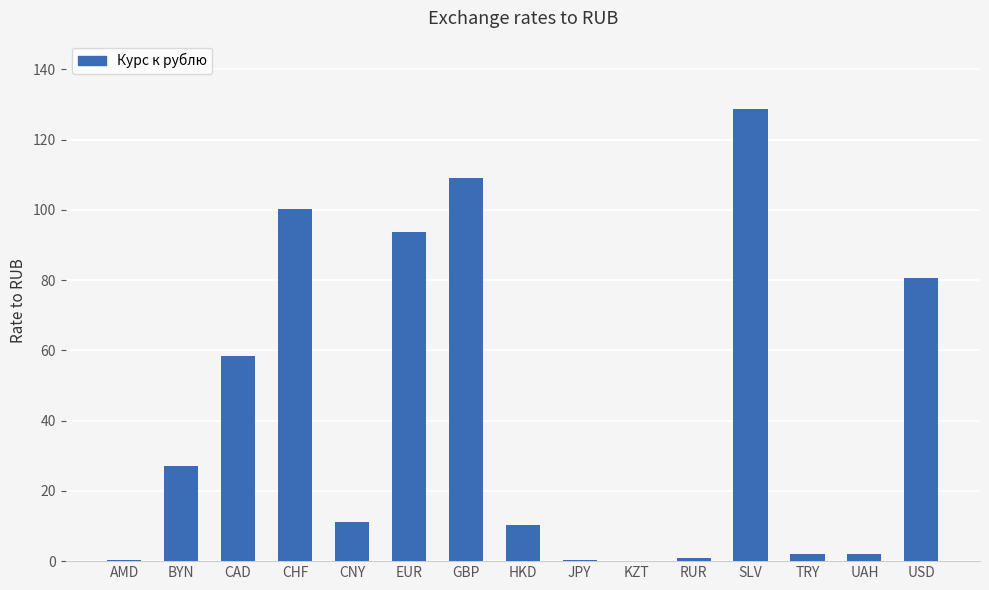

What is the difference between the values at RUR and UAH?

1.1